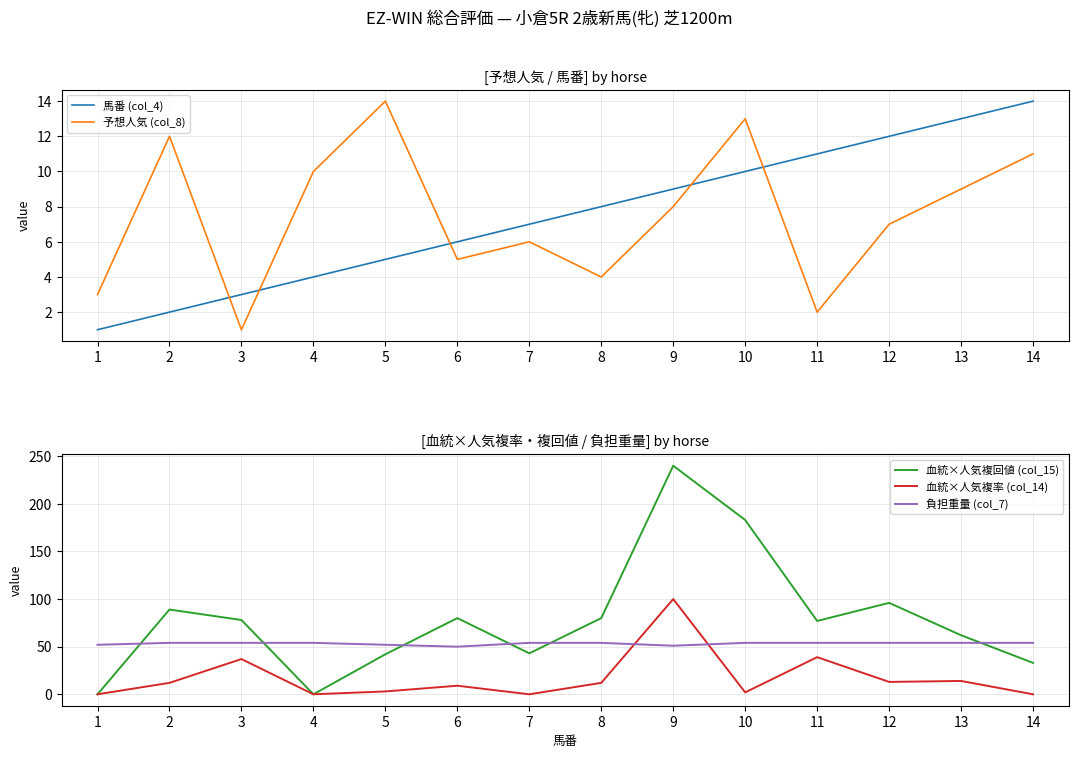

What is the spread (max minus min) of values at 7?

54